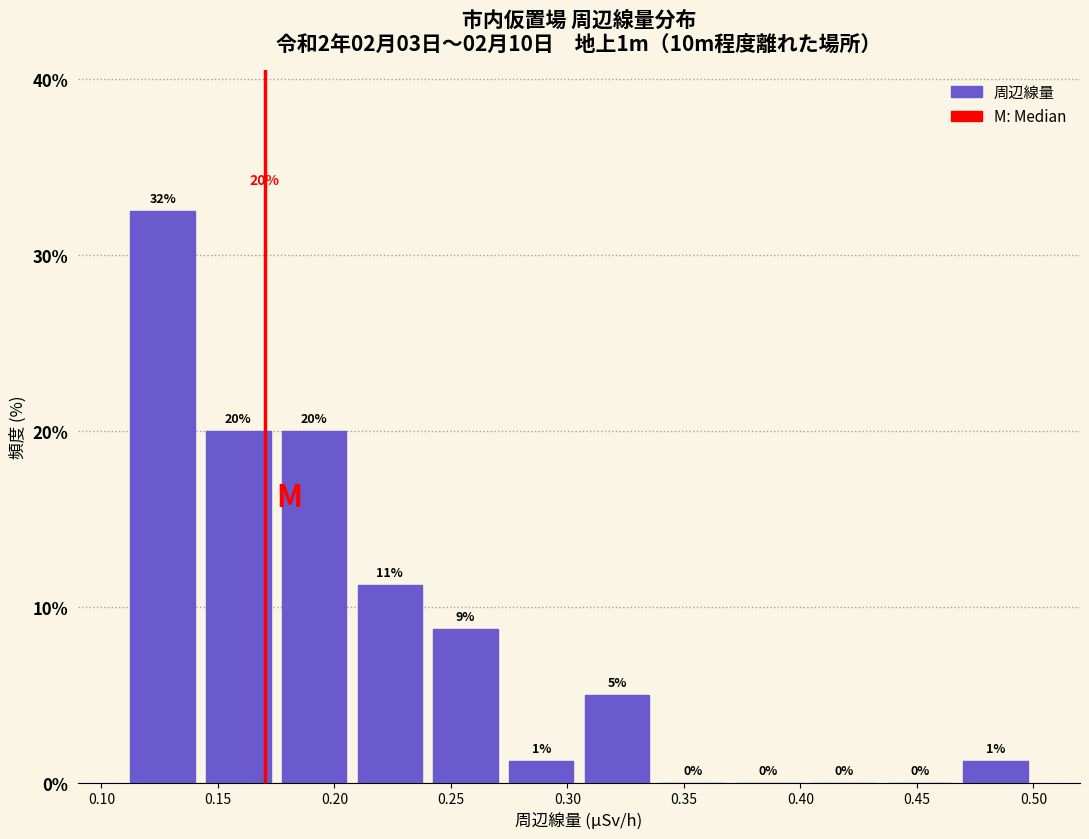

Which range on the x-axis has the tallest bar?

0.110 to 0.145